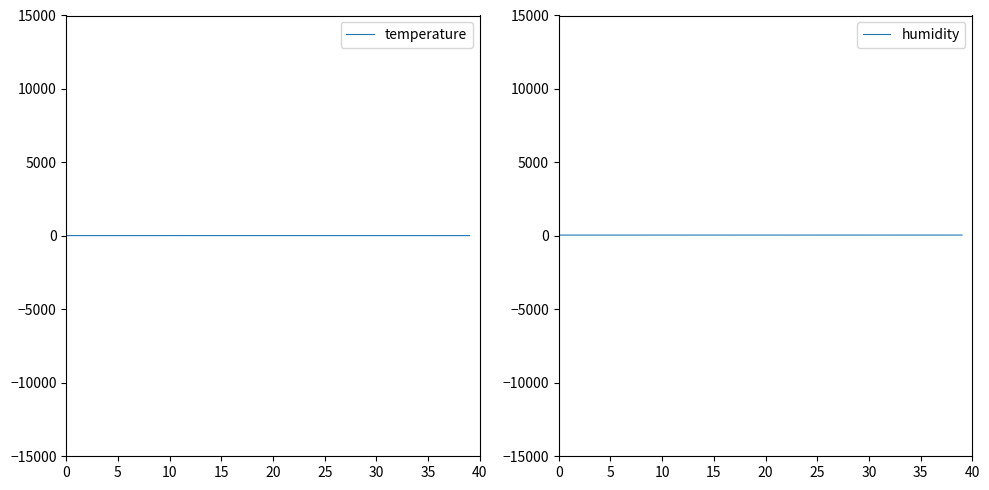

Rank the series by their maximum value, from lowest to highest.

temperature, humidity